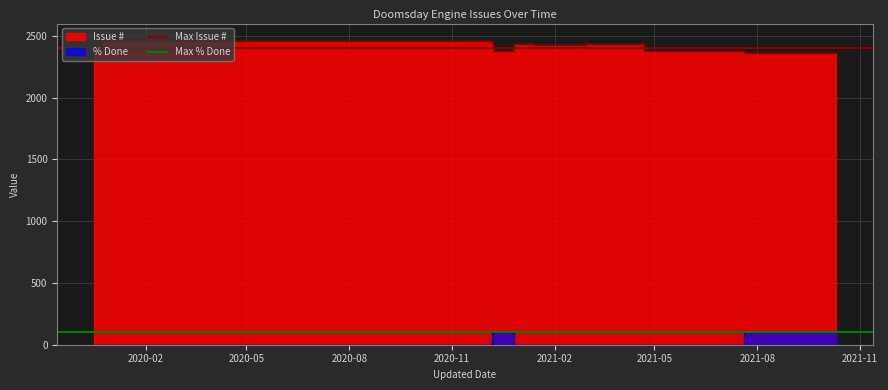

What is the value of the Max % Done point at the 2nd from the left?

100